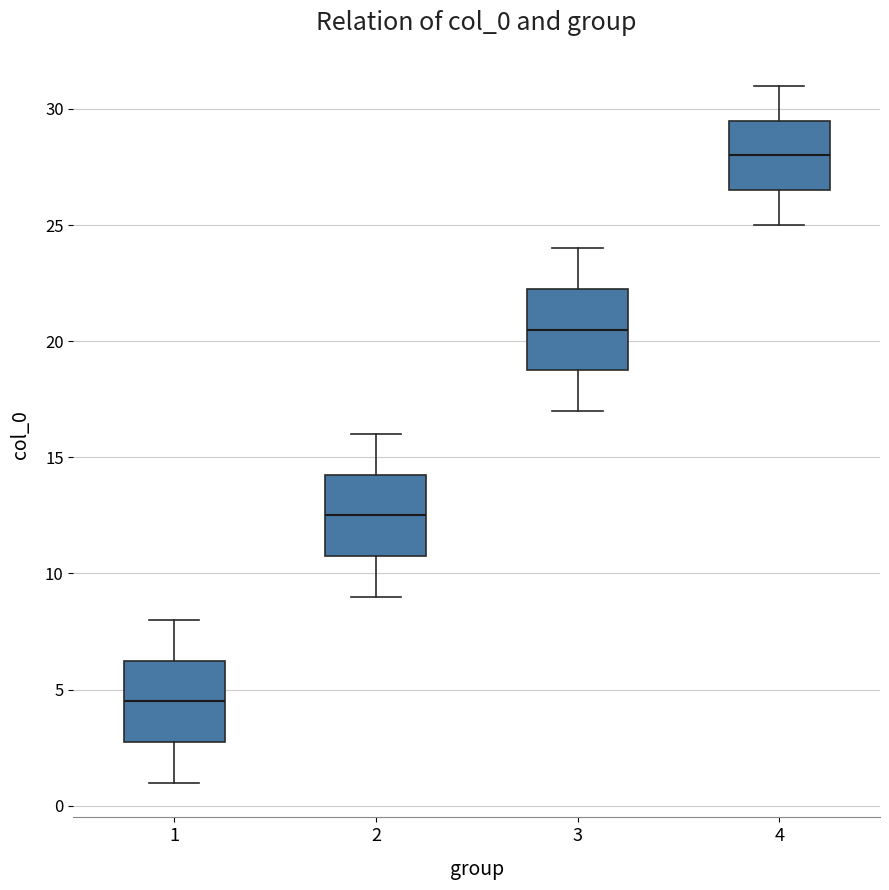

Reading left to right, read every box against the y-axis: the position of its median line, the range the box covers, and the ends of its whiskers. The values are not printed on the chart, so give them approximately, as read against the axis.

1: median 4.5, box 3.0 to 6.5, whiskers 1.0 to 8.0
2: median 12.5, box 11.0 to 14.5, whiskers 9.0 to 16.0
3: median 20.5, box 19.0 to 22.5, whiskers 17.0 to 24.0
4: median 28.0, box 26.5 to 29.5, whiskers 25.0 to 31.0